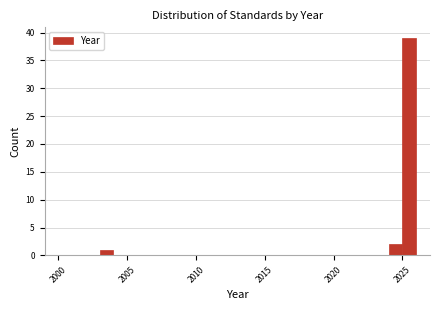

Around what value on the x-axis is the tallest bar? Give the approximate position of its centre, as read against the axis.

2025.5